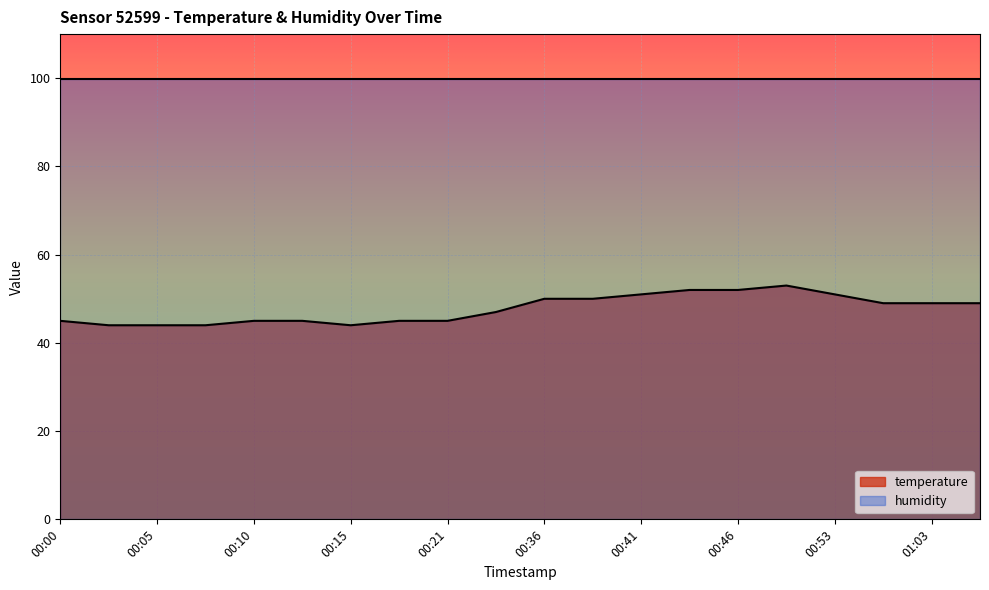

What is the difference between the values at 00:05 and 00:26?

3